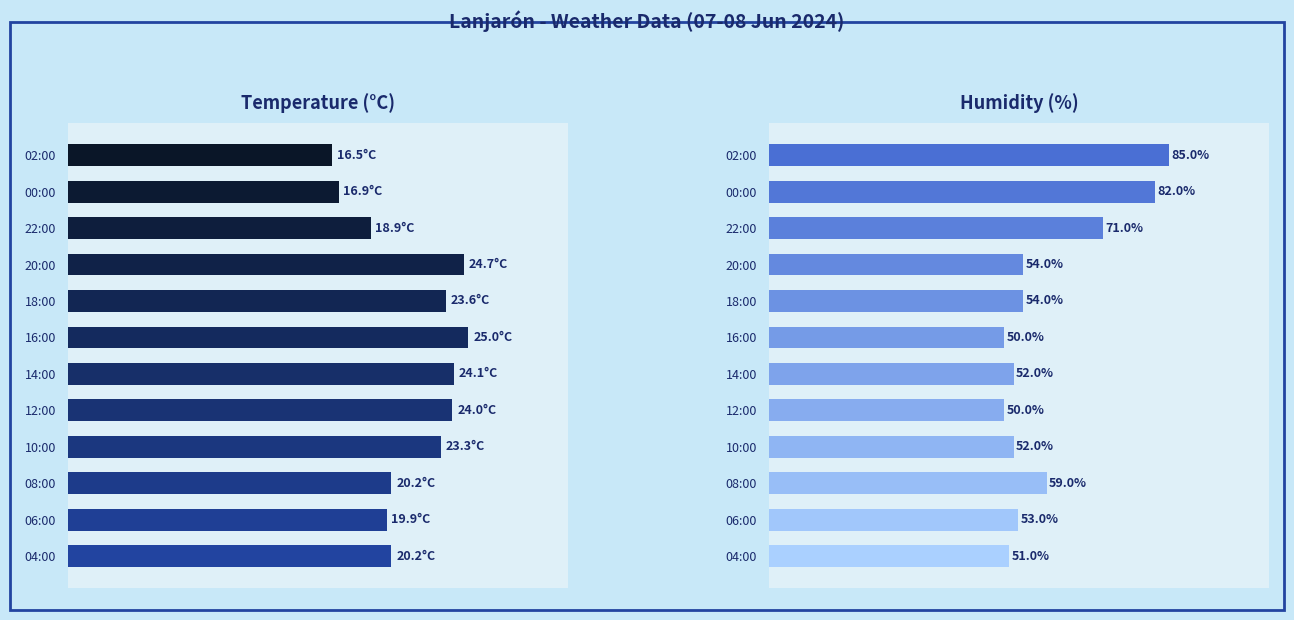

Does the chart contain any negative values?

No